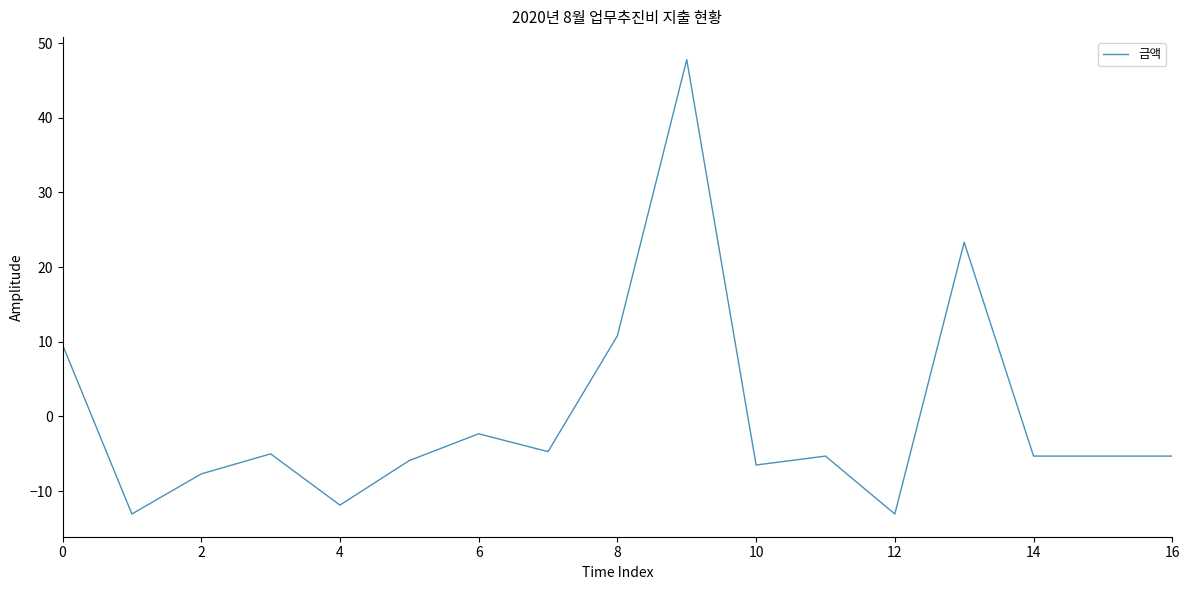

What is the difference between the maximum and minimum values?

60.9